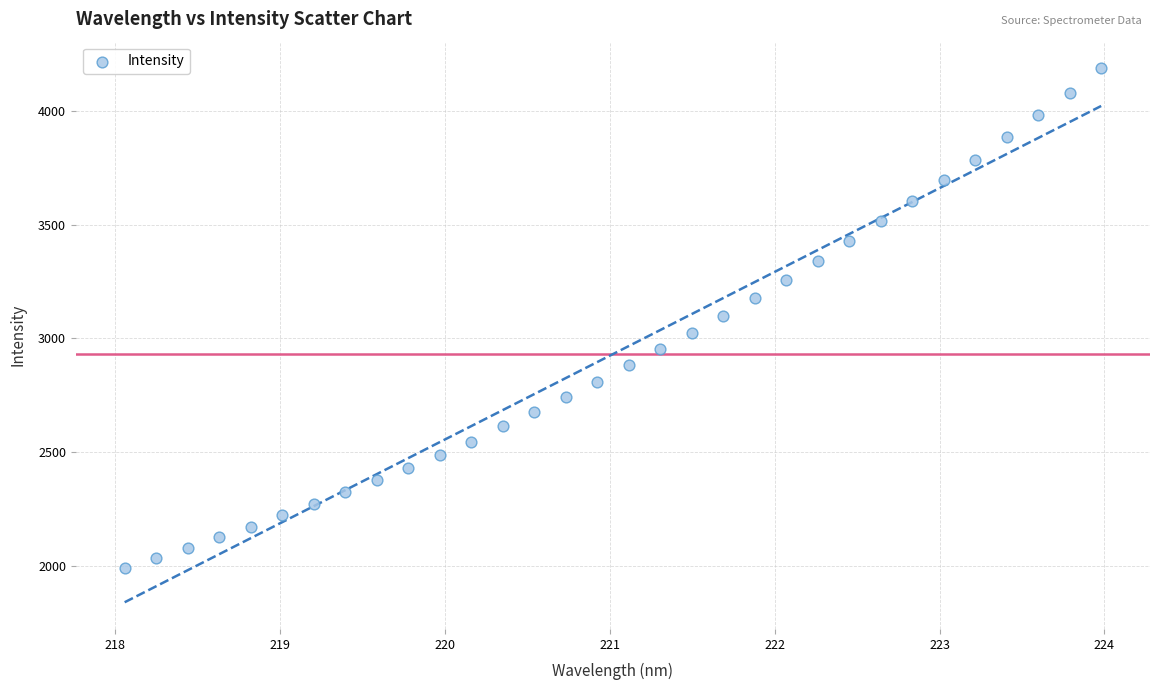

What is the range of X values (max minus min)?

5.9